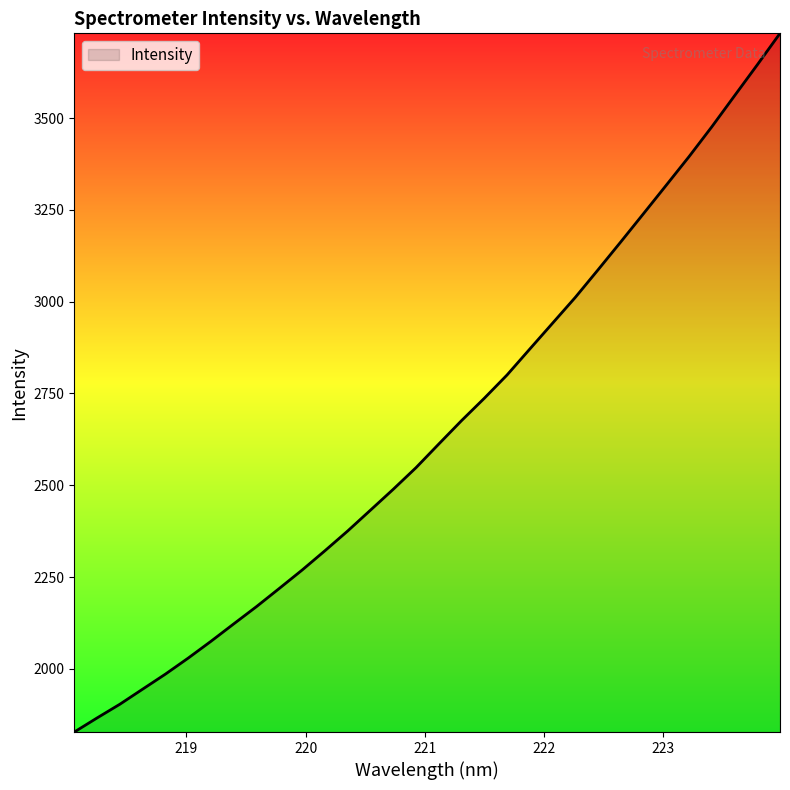

What is the difference between the maximum and minimum values?

1902.9